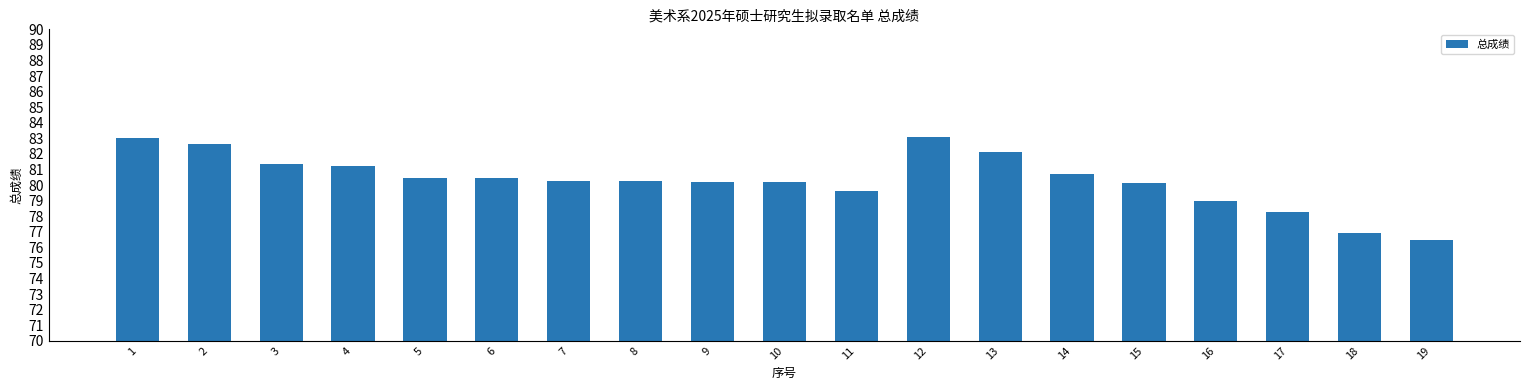

What is the sum of the values at 11 and 18?

156.6